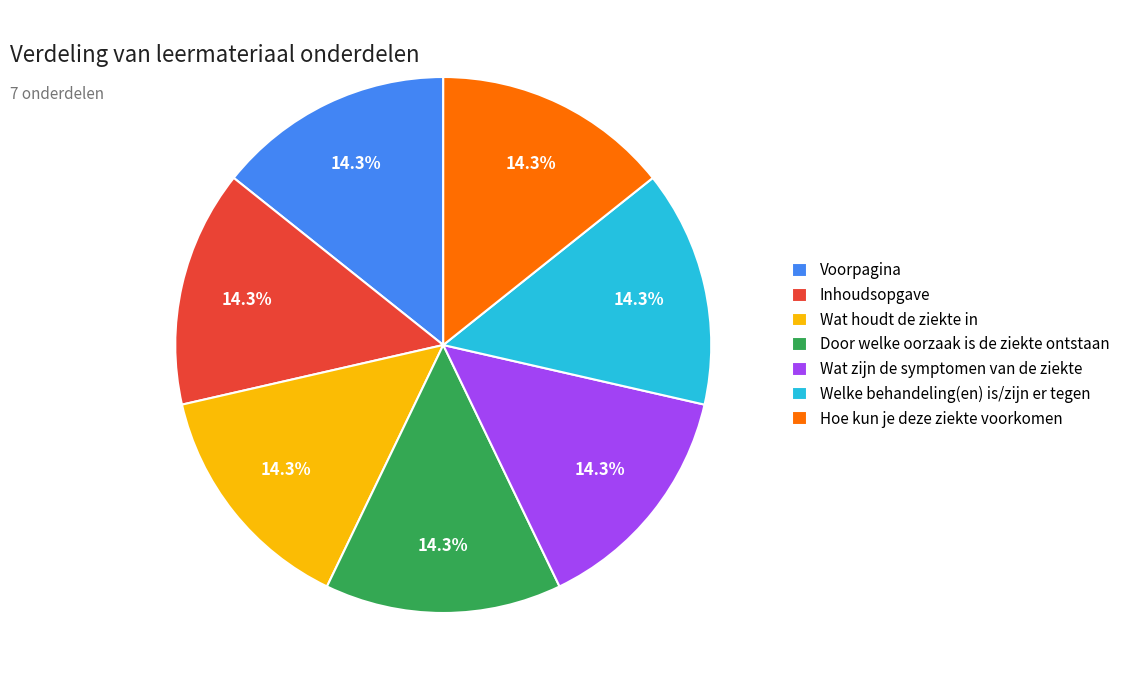

What portion of the pie excludes Welke behandeling(en) is/zijn er tegen?

85.7%